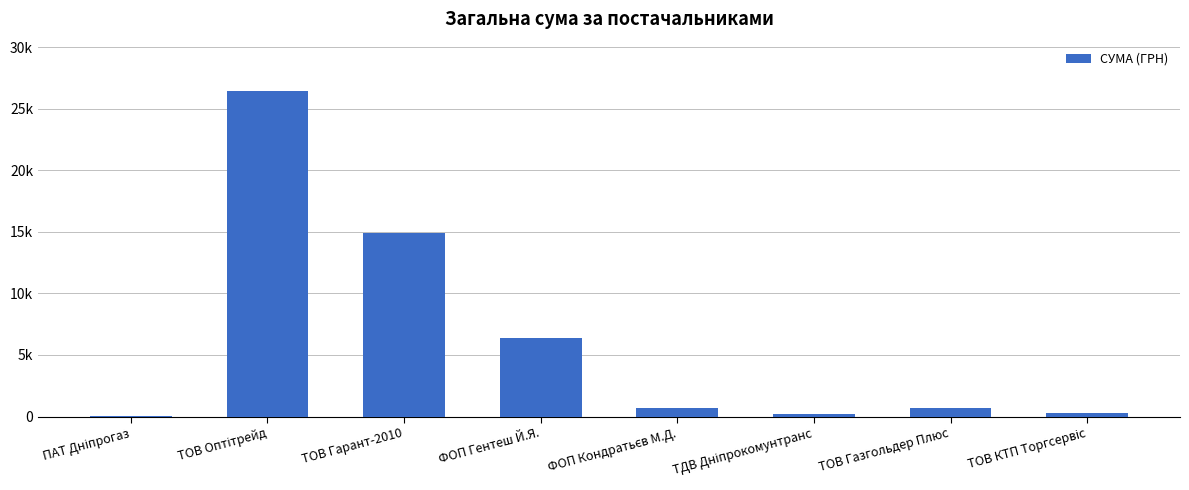

The value at ФОП Гентеш Й.Я. is 9425.5. True or false?

False